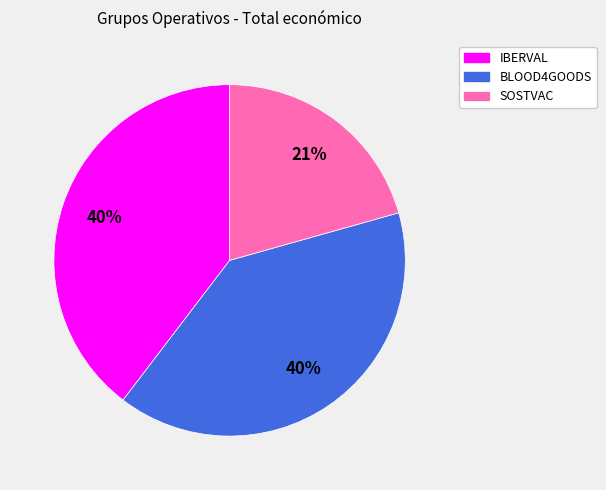

Which slice is the smallest?

SOSTVAC